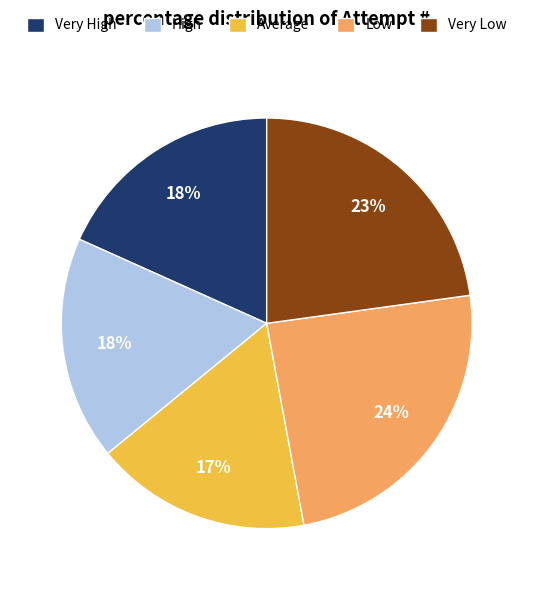

Does any single category account for the majority?

No